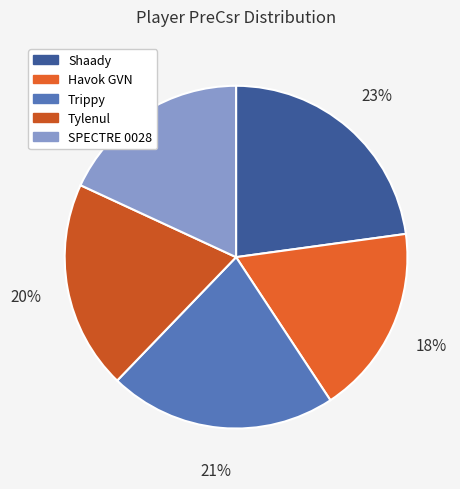

To the nearest percent, what is the average slice percentage?

20%